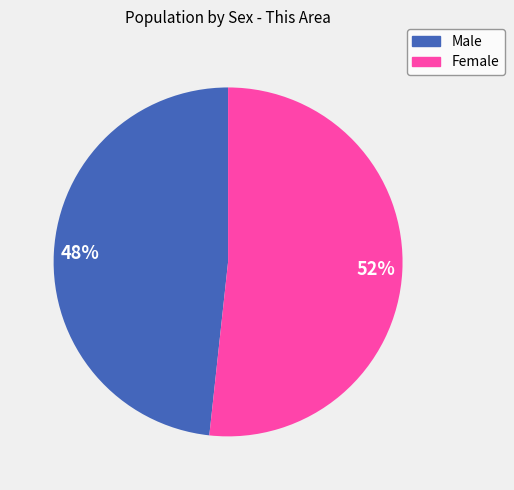

Which category has the smallest portion of the pie?

Male